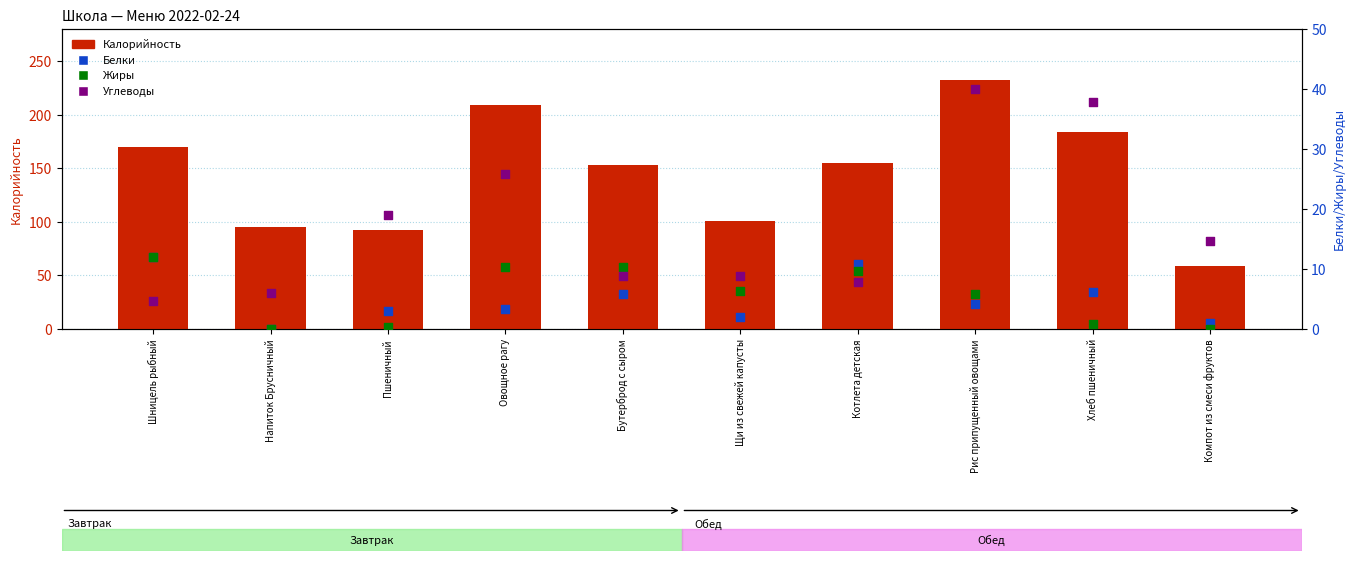

At which category is the sum across all series the highest?

Рис припущенный овощами